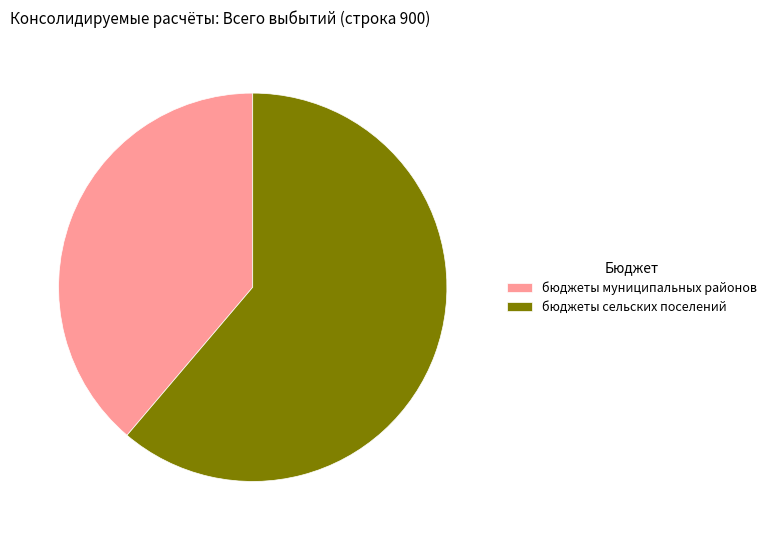

What is the smallest slice in the pie chart?

бюджеты муниципальных районов